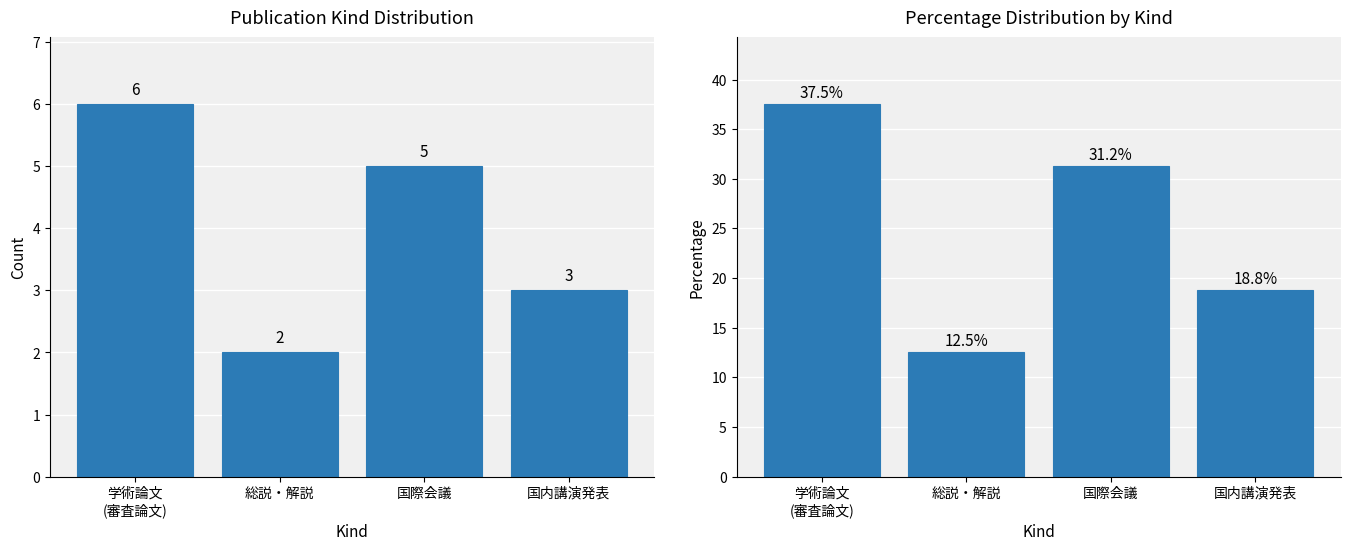

True or false: Count has a value of 6.0 at 学術論文
(審査論文).

True